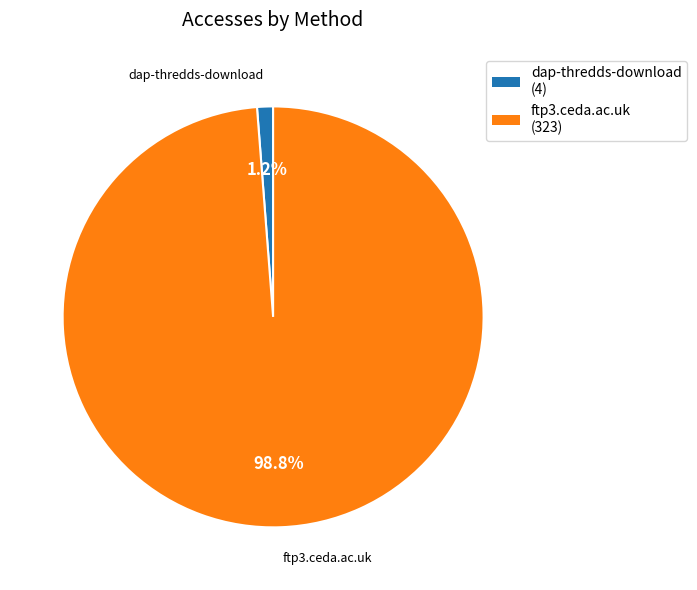

Which category has the biggest portion of the pie?

ftp3.ceda.ac.uk